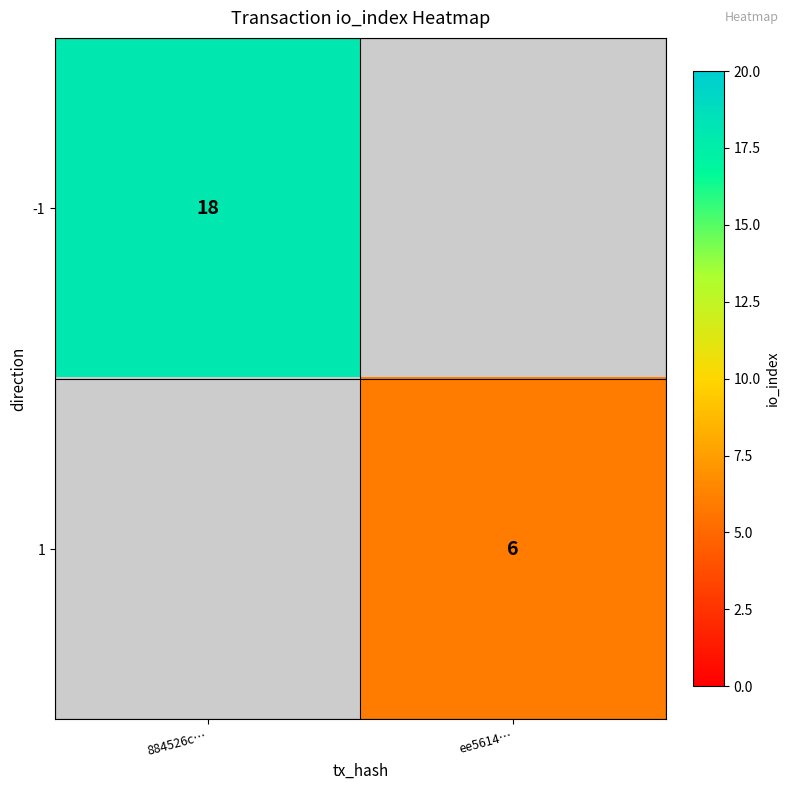

How many categories are shown in the chart?

2